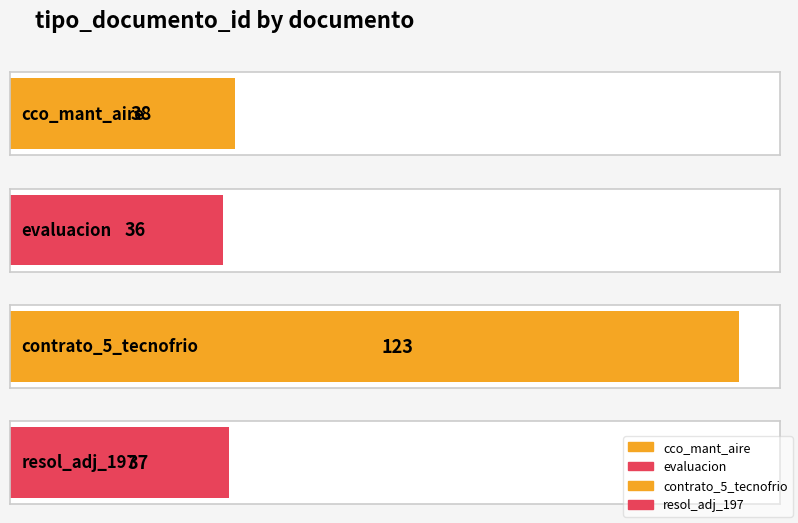

Rank the categories by value from highest to lowest.

contrato_5_tecnofrio, cco_mant_aire, resol_adj_197, evaluacion